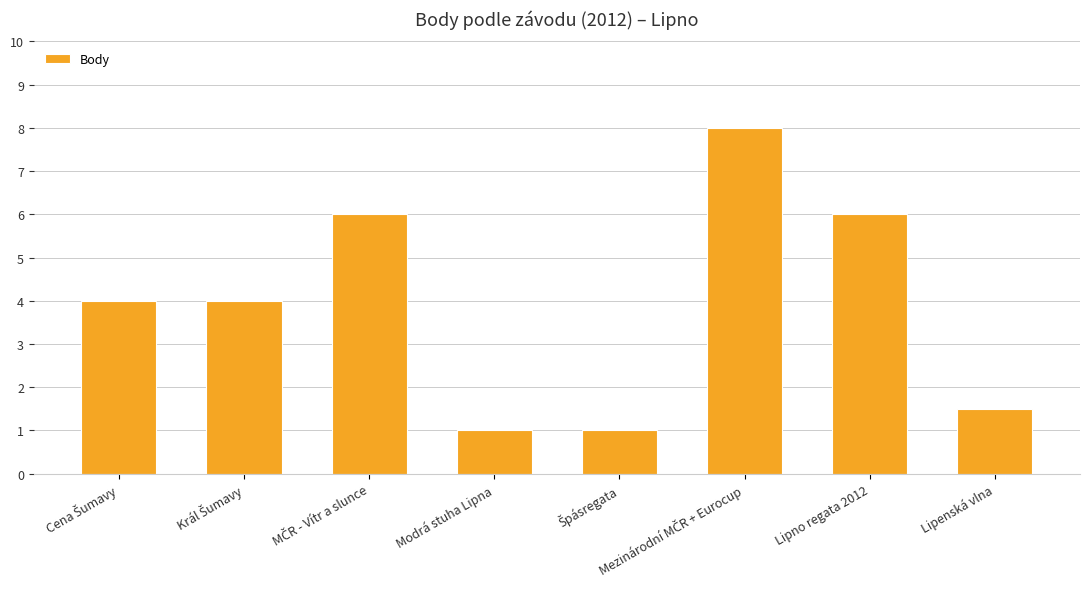

What is the minimum value shown in the chart?

1.0